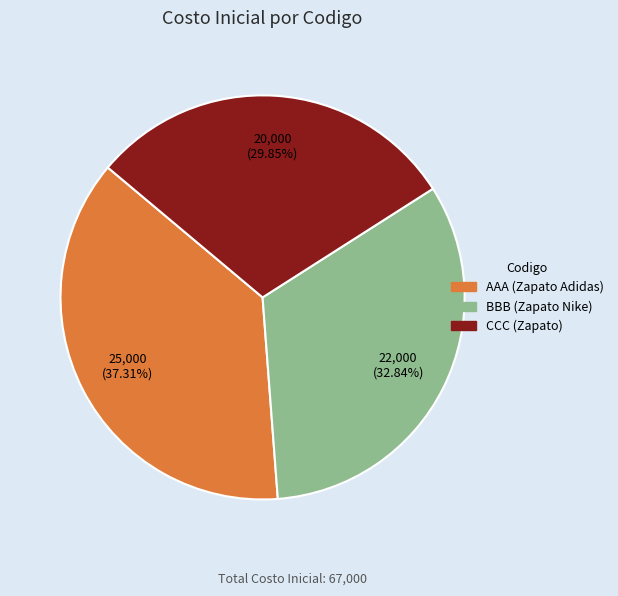

To the nearest percent, what is the difference between the AAA and CCC slice percentages?

7%